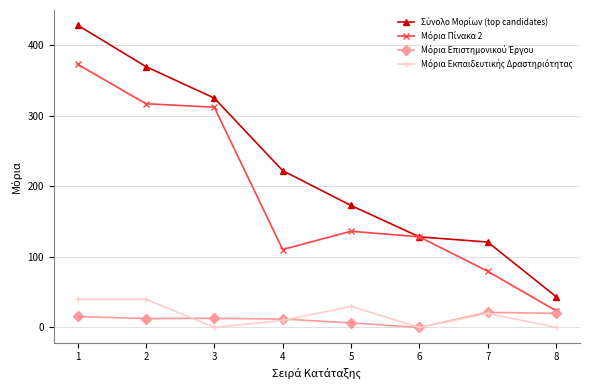

What is the maximum value shown in the chart?

428.9